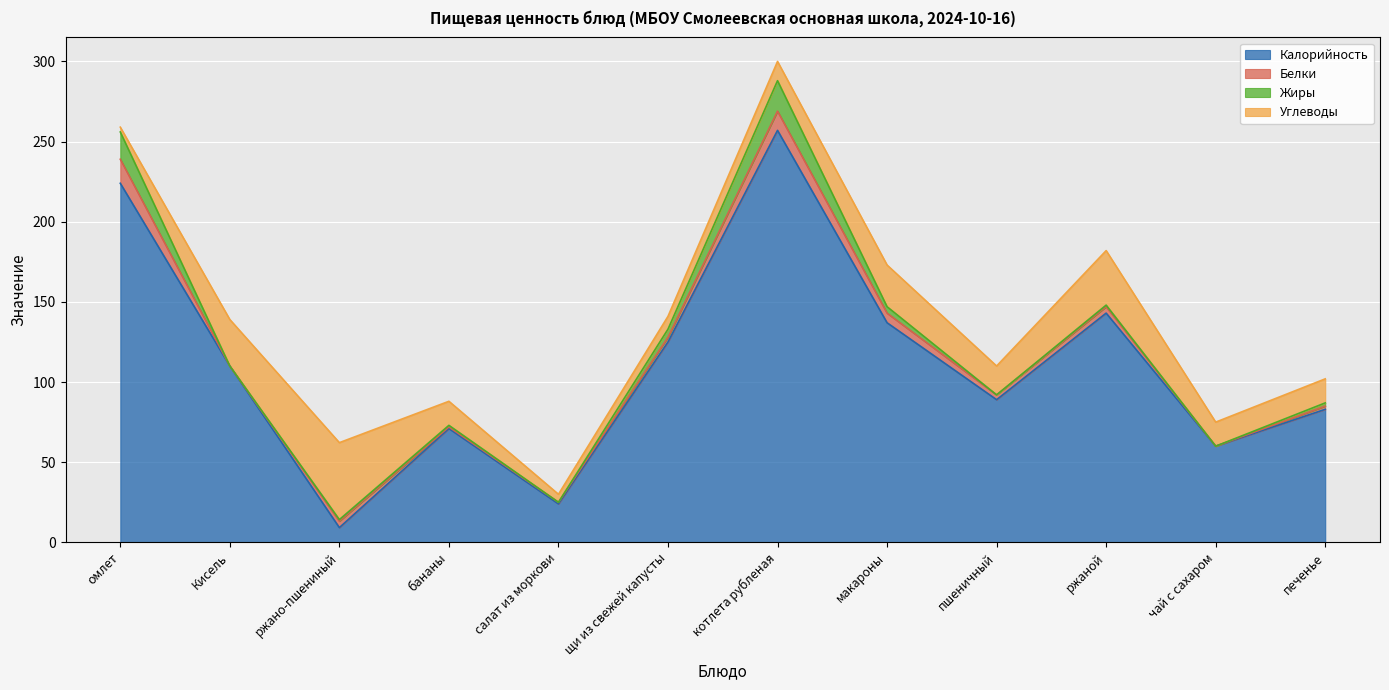

At which label does Углеводы reach its peak?

ржано-пшениный